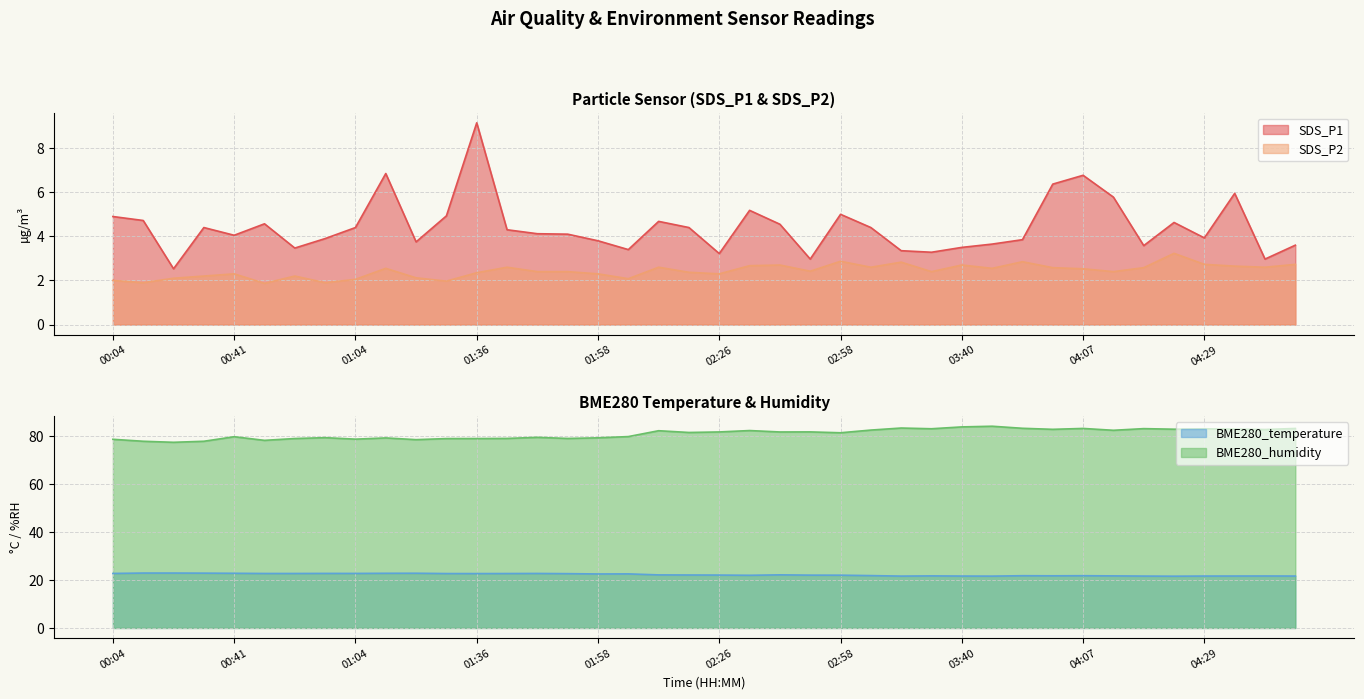

Where does the SDS_P2 series first go above 2?

00:25